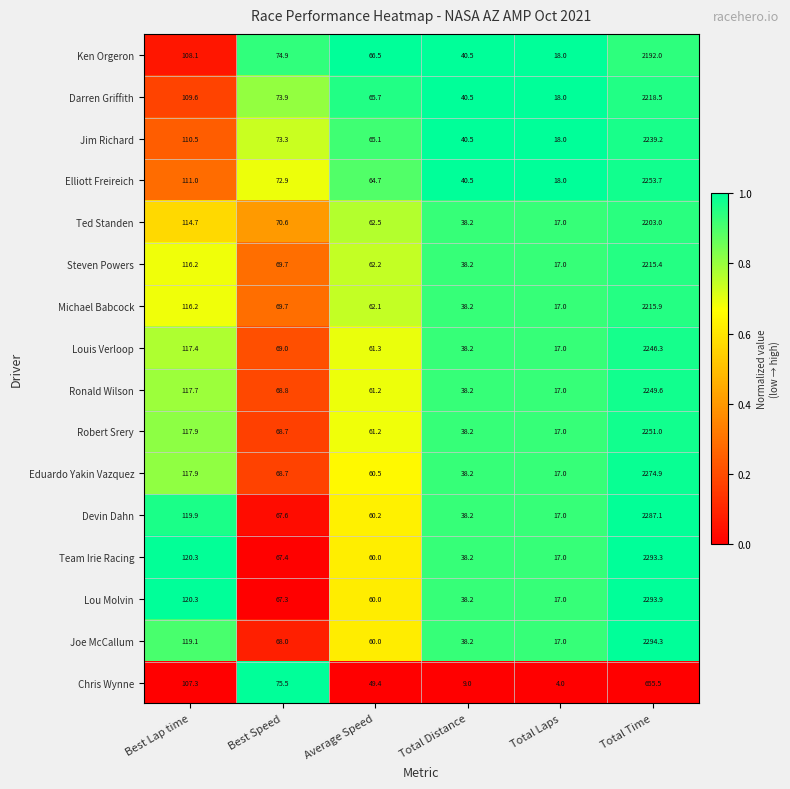

What is the total value across all series at Best Speed?

1126.0